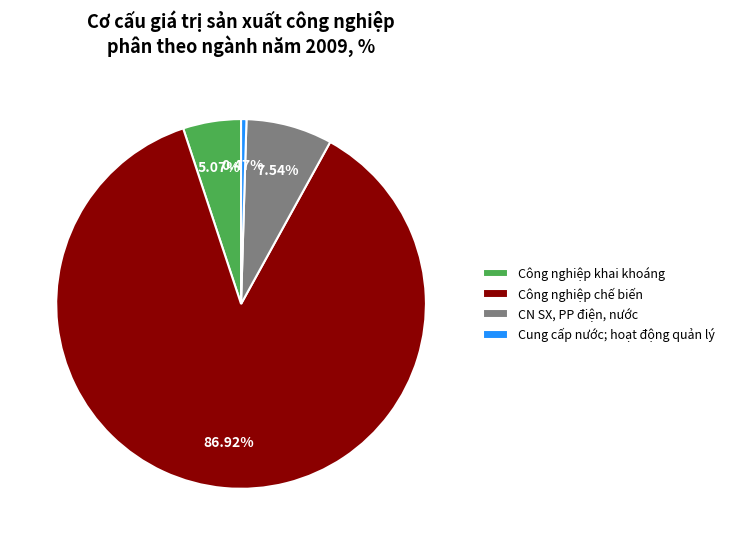

Which category has the smallest portion of the pie?

Cung cấp nước; hoạt động quản lý